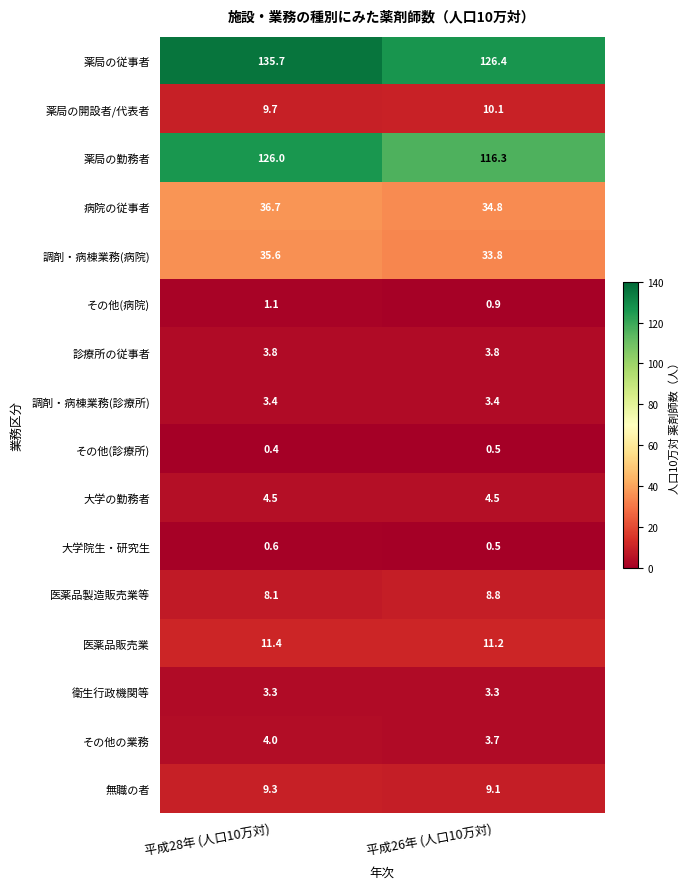

Rank the categories by 薬局の開設者/代表者 value from highest to lowest.

平成26年 (人口10万対), 平成28年 (人口10万対)